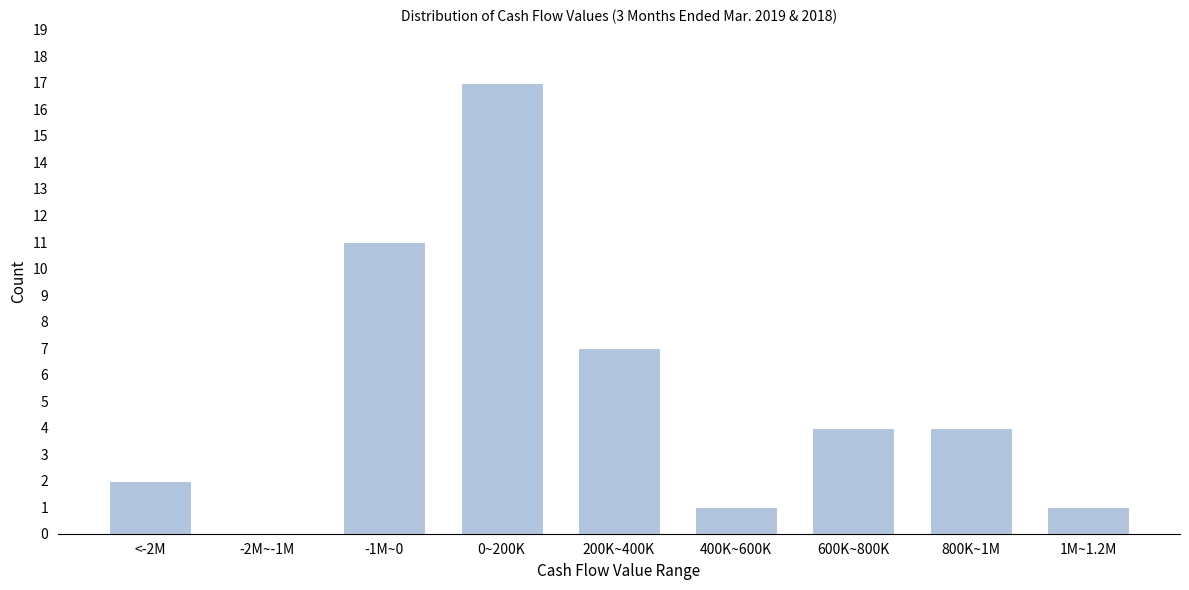

Reading left to right, extract all data points from this chart.

<-2M=2	-2M~-1M=0	-1M~0=11	0~200K=17	200K~400K=7	400K~600K=1	600K~800K=4	800K~1M=4	1M~1.2M=1